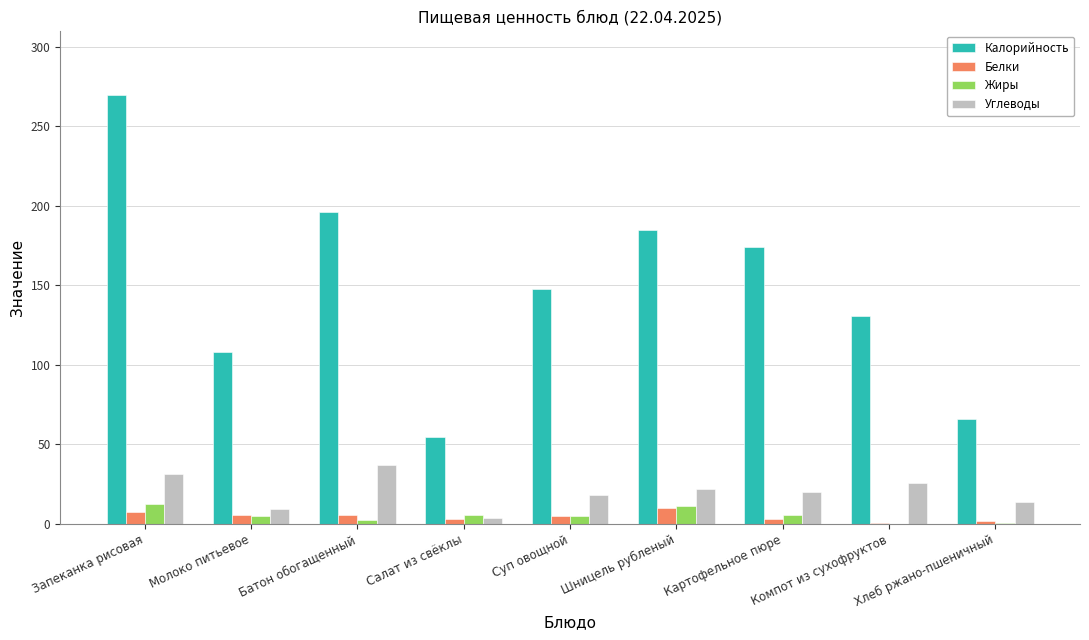

What is the sum of all Калорийность values?

1331.3